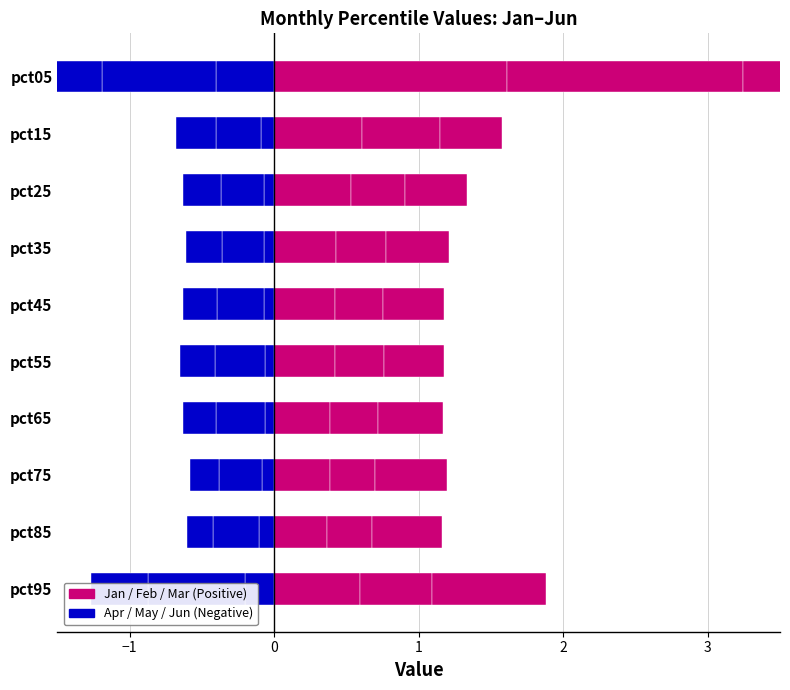

What is the total value across all series at pct35?

0.4